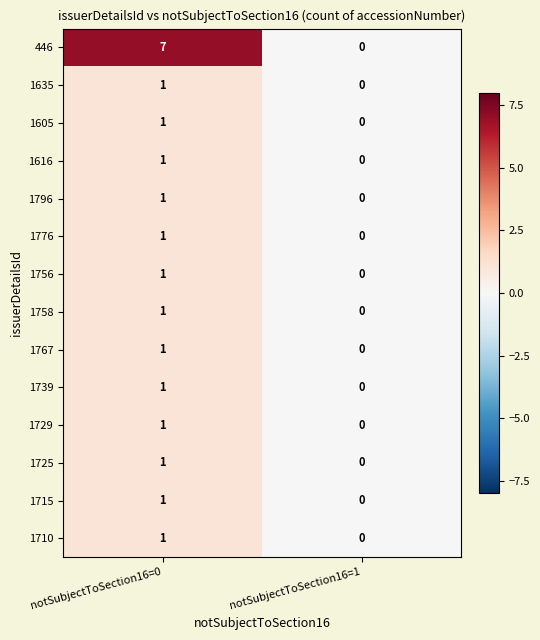

At how many categories does at least one series exceed 2?

1